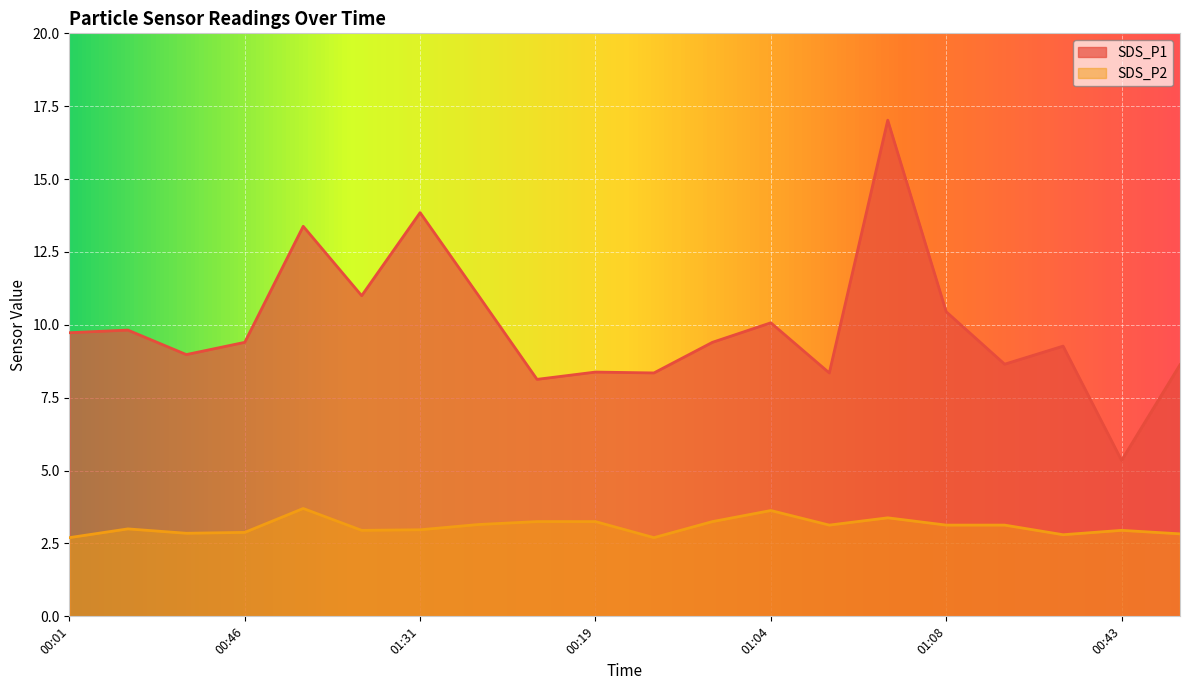

What is the average value of the SDS_P1 series?

10.0